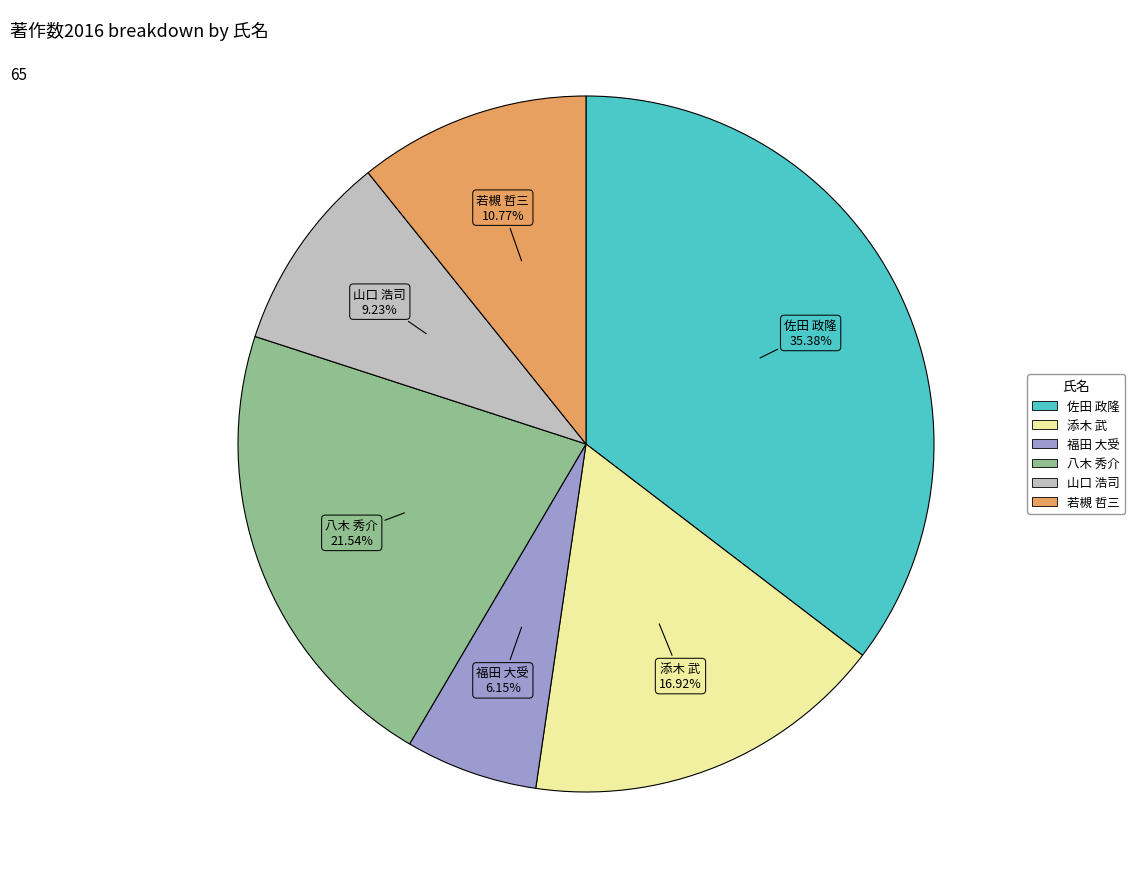

Approximately how many times larger is the value at 佐田 政隆 compared to 添木 武?

2.1